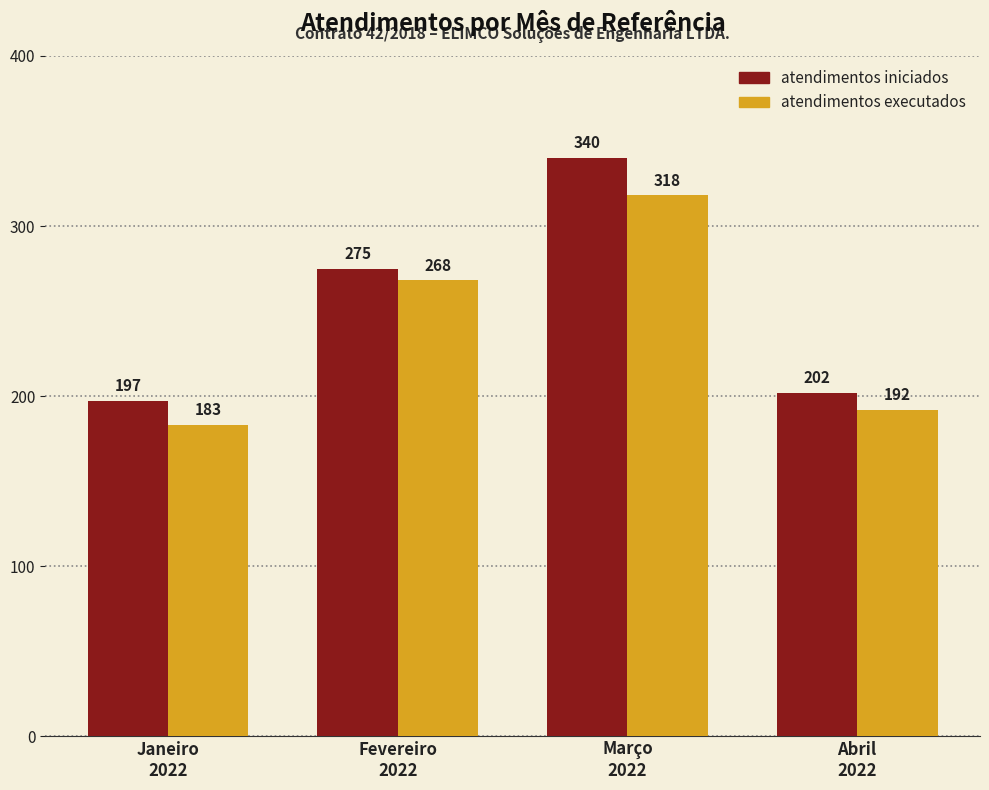

At how many categories does at least one series exceed 217?

2